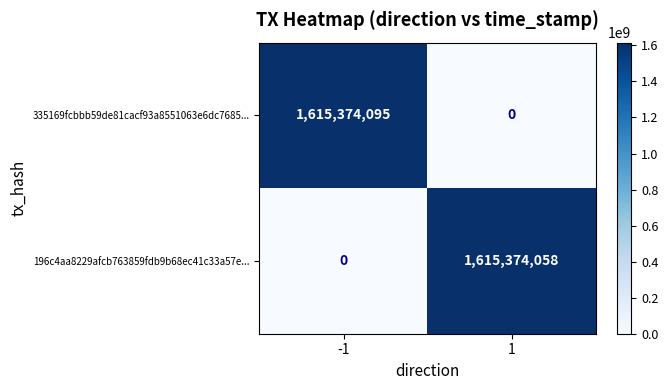

What is the maximum value shown in the chart?

1615374095